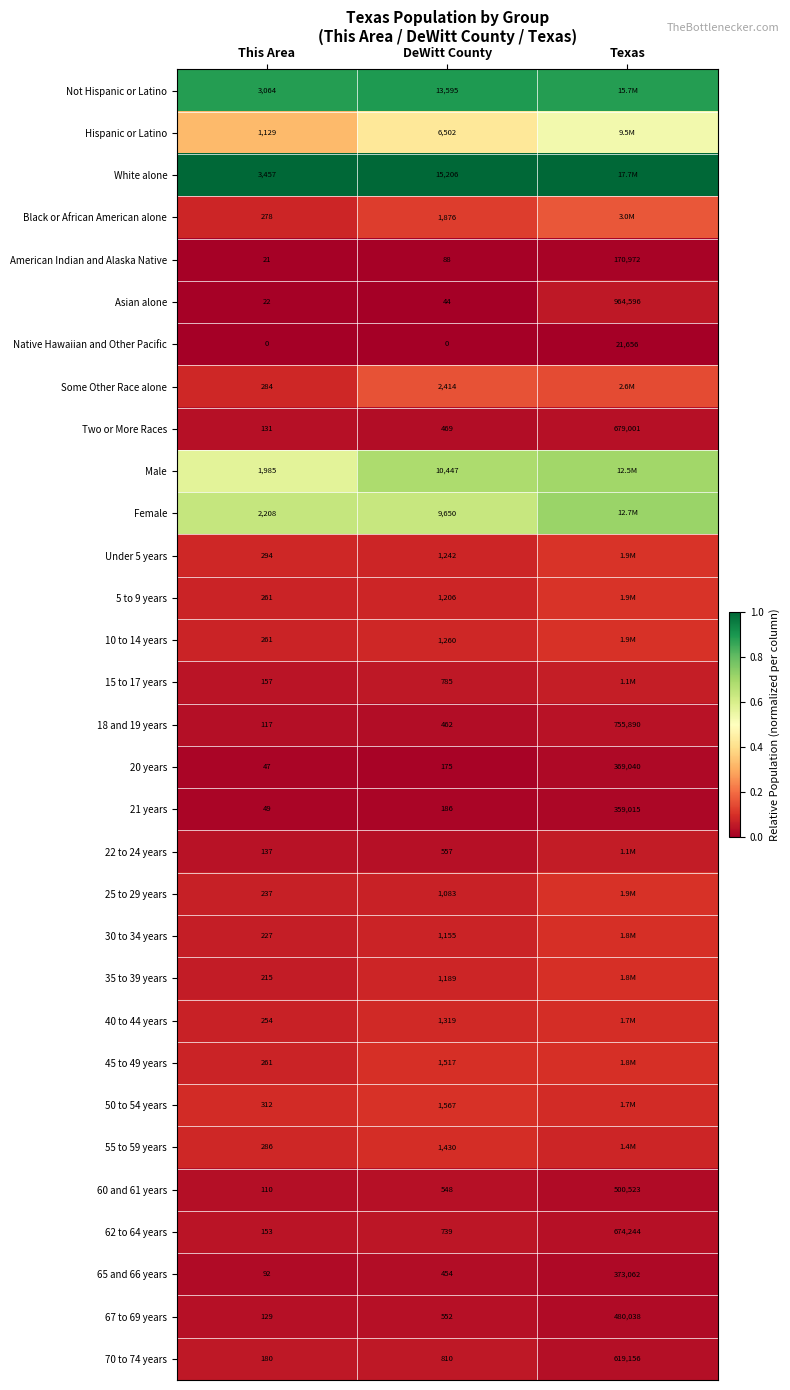

Rank the categories by 21 years value from highest to lowest.

Texas, DeWitt County, This Area